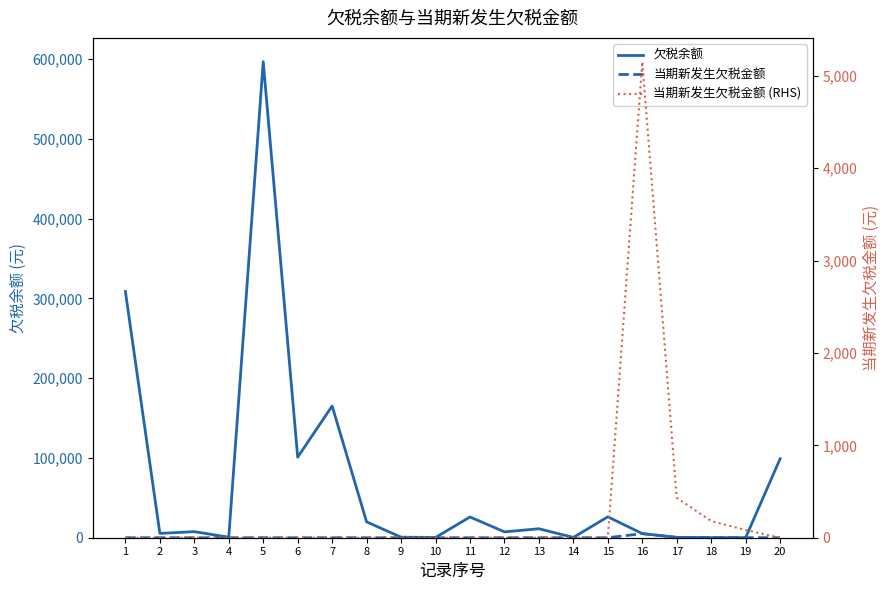

At which category does 当期新发生欠税金额 (RHS) reach its first local peak?

16